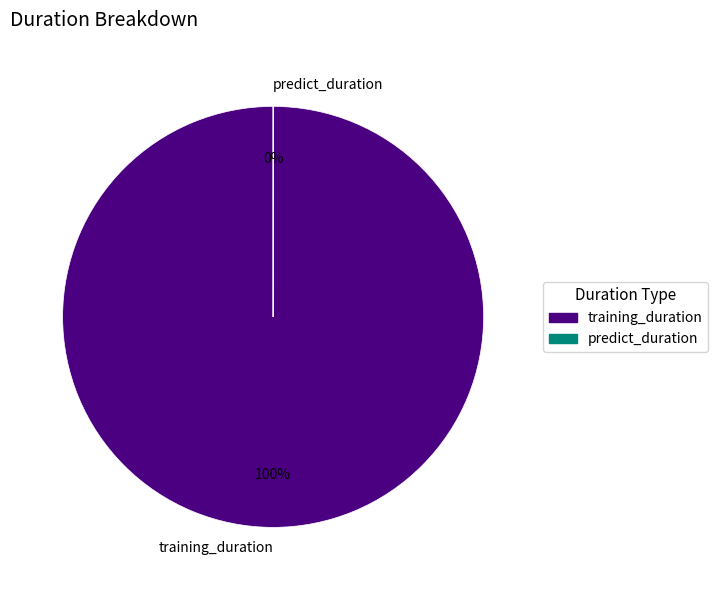

How many slices are in this pie chart?

2